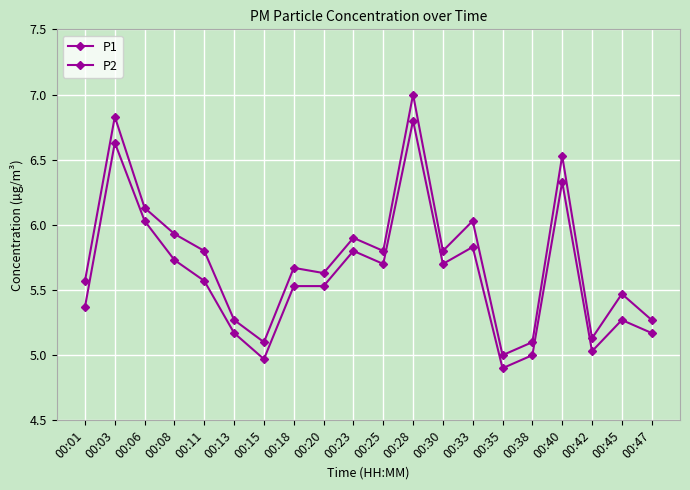

How many data points in P1 are above 5?

19